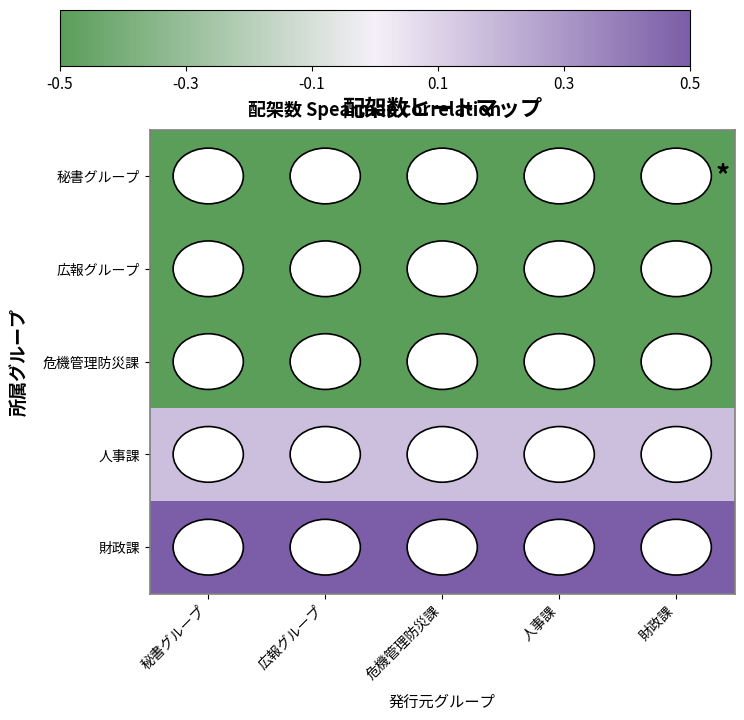

Reading left to right, list all the values displayed in this chart.

秘書グループ: 秘書グループ=-0.5	広報グループ=-0.5	危機管理防災課=-0.5	人事課=-0.5	財政課=-0.5
広報グループ: 秘書グループ=-0.5	広報グループ=-0.5	危機管理防災課=-0.5	人事課=-0.5	財政課=-0.5
危機管理防災課: 秘書グループ=-0.5	広報グループ=-0.5	危機管理防災課=-0.5	人事課=-0.5	財政課=-0.5
人事課: 秘書グループ=0.2	広報グループ=0.2	危機管理防災課=0.2	人事課=0.2	財政課=0.2
財政課: 秘書グループ=0.5	広報グループ=0.5	危機管理防災課=0.5	人事課=0.5	財政課=0.5